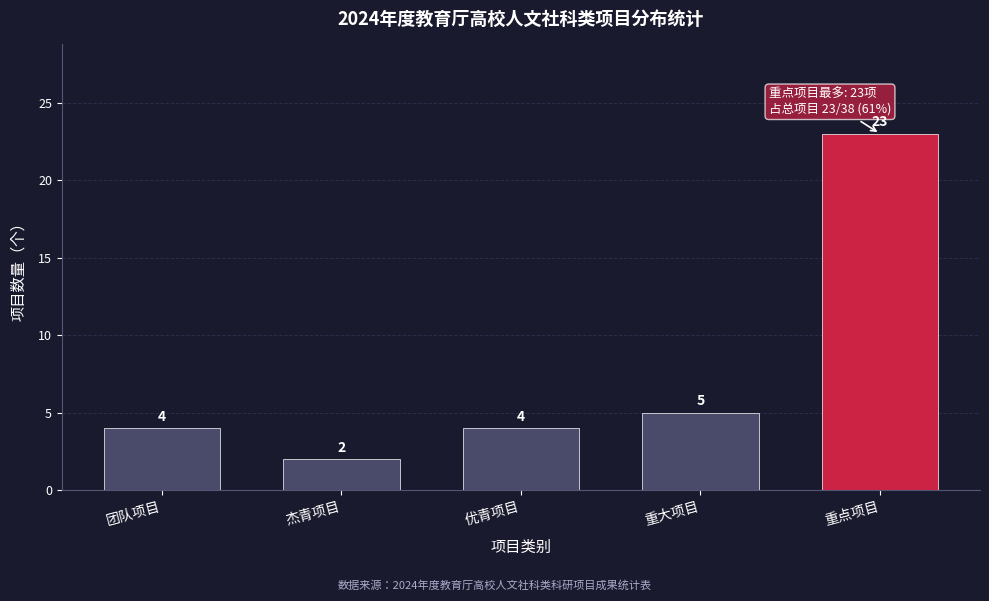

Reading left to right, extract all data points from this chart.

4	2	4	5	23